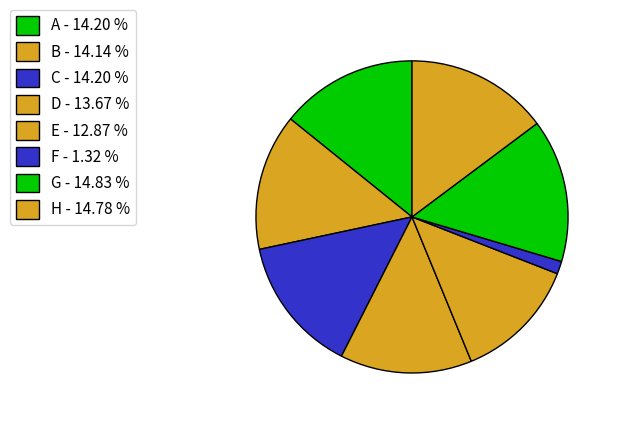

How many slices are in this pie chart?

8